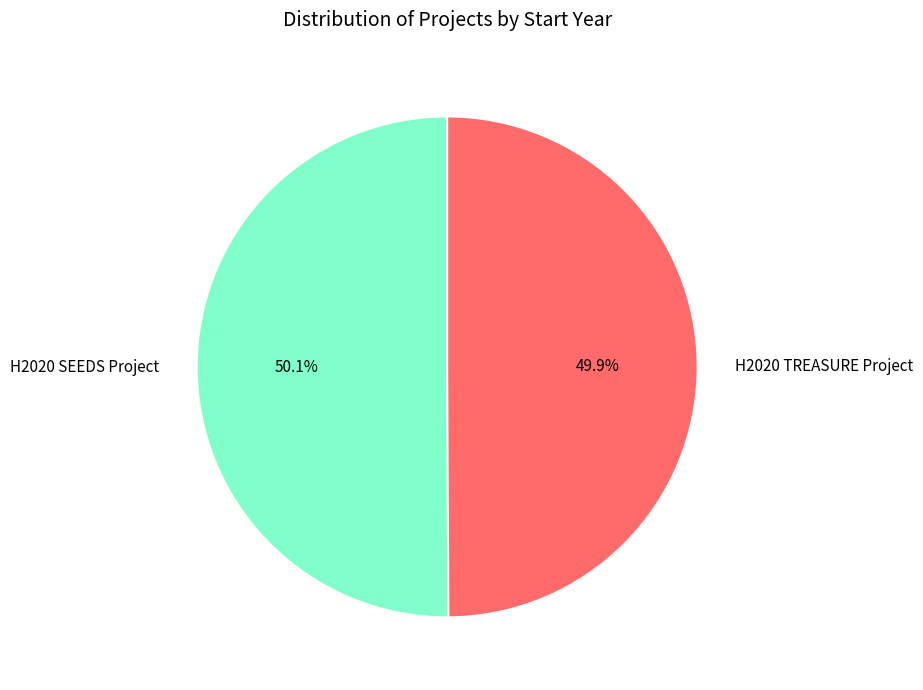

Count the number of slices in the pie.

2